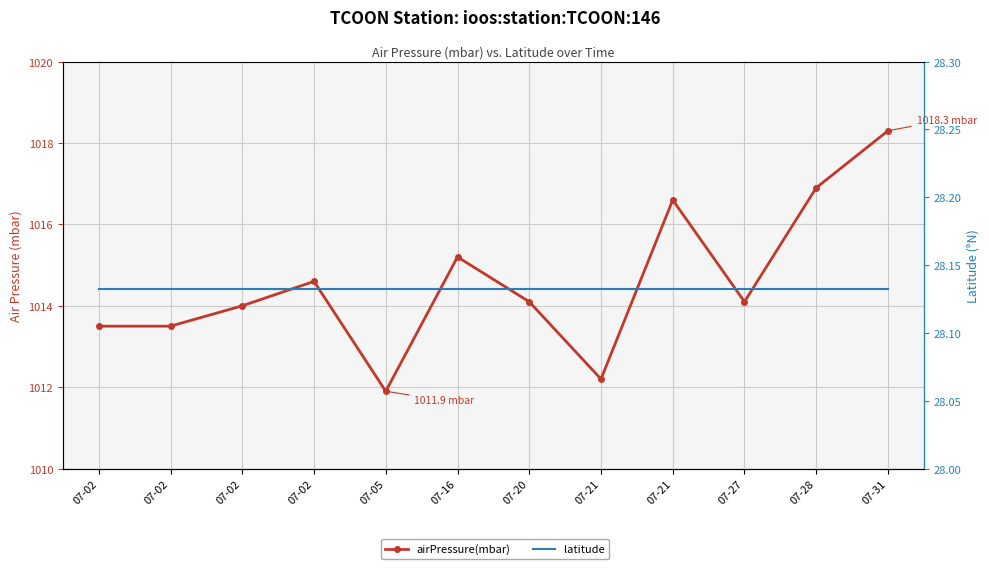

Reading left to right, transcribe all the data shown in this chart.

airPressure(mbar): 07-02=1013.5	07-02=1013.5	07-02=1014.0	07-02=1014.6	07-05=1011.9	07-16=1015.2	07-20=1014.1	07-21=1012.2	07-21=1016.6	07-27=1014.1	07-28=1016.9	07-31=1018.3
latitude: 07-02=28.1	07-02=28.1	07-02=28.1	07-02=28.1	07-05=28.1	07-16=28.1	07-20=28.1	07-21=28.1	07-21=28.1	07-27=28.1	07-28=28.1	07-31=28.1